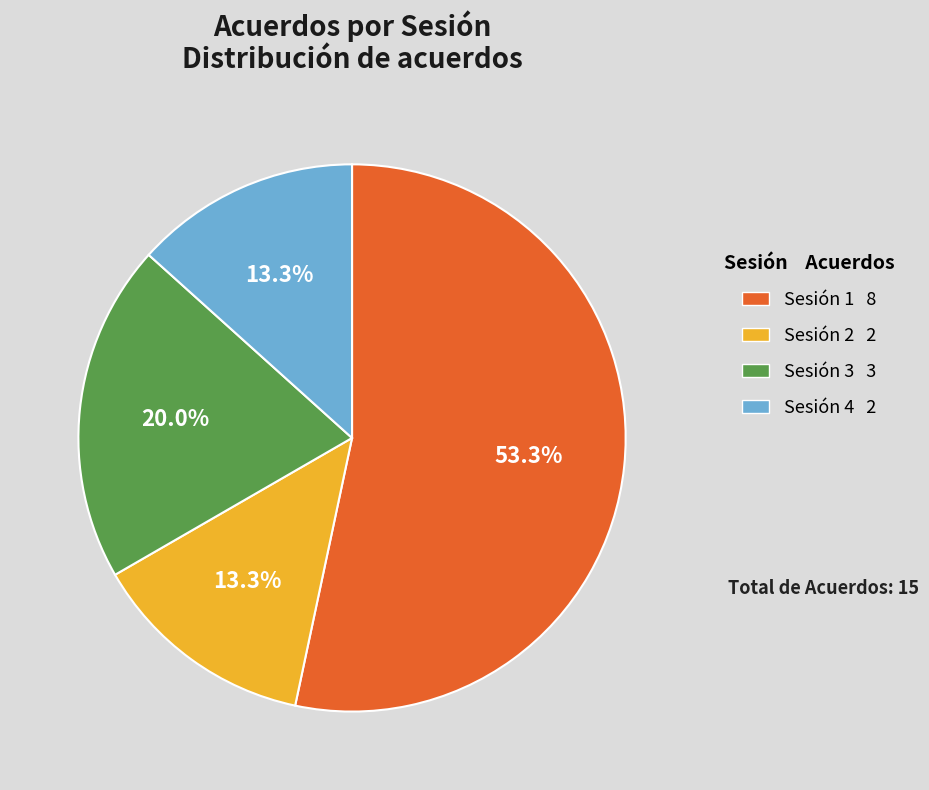

Does any single category account for the majority?

Yes